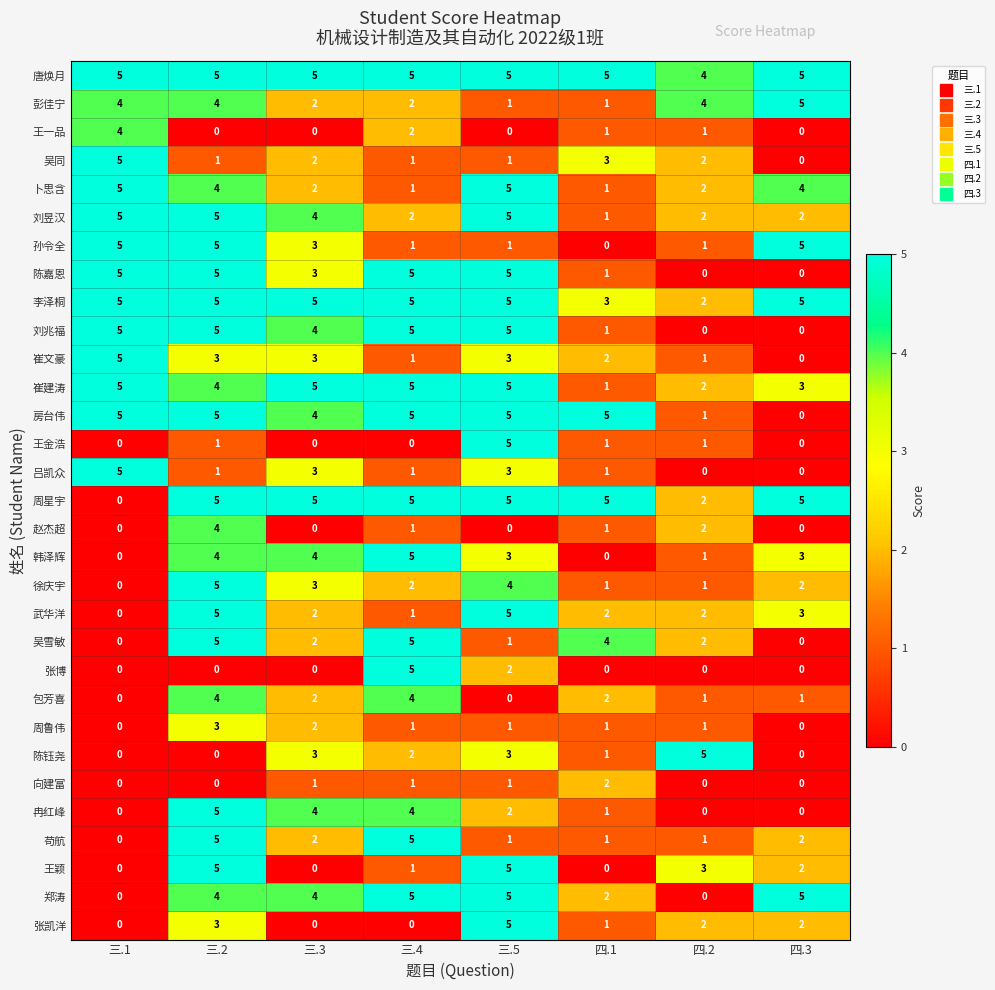

At which label is 唐焕月 closest to 4?

四.2